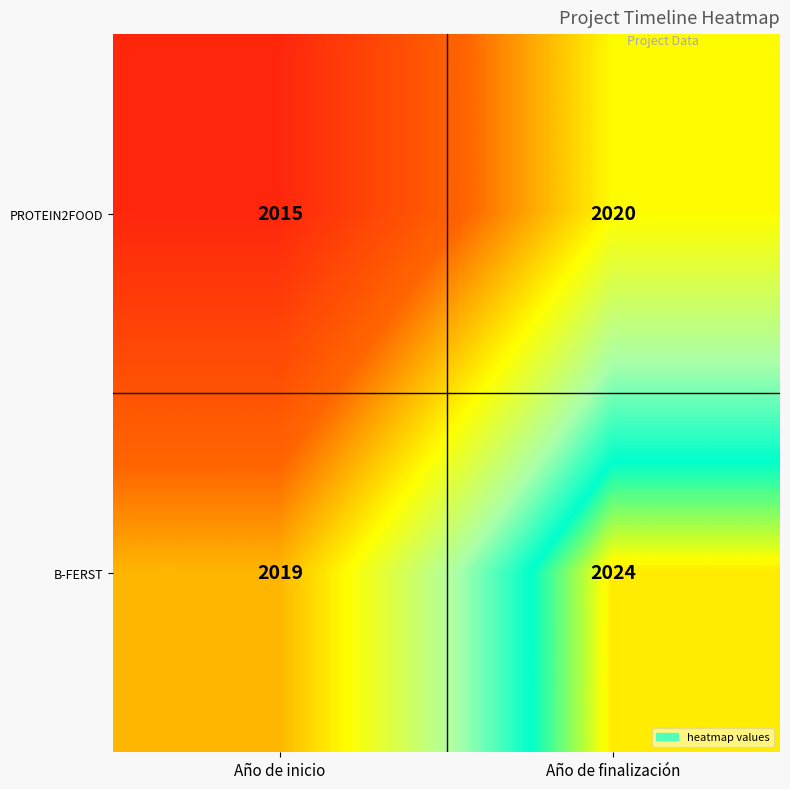

At which category is the sum across all series the highest?

Año de finalización